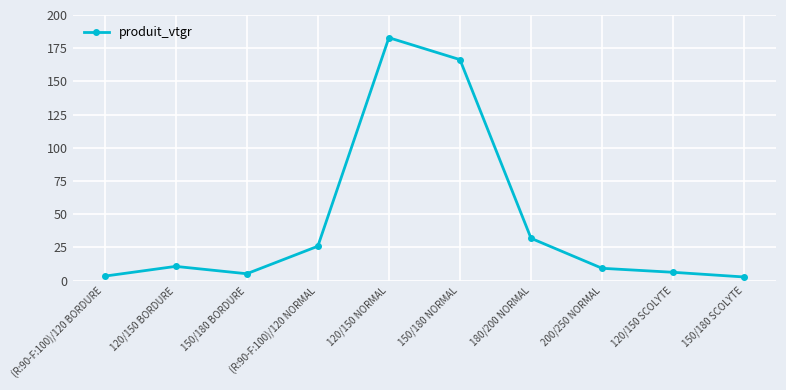

What is the change in value from 150/180 BORDURE to 180/200 NORMAL?

+26.7